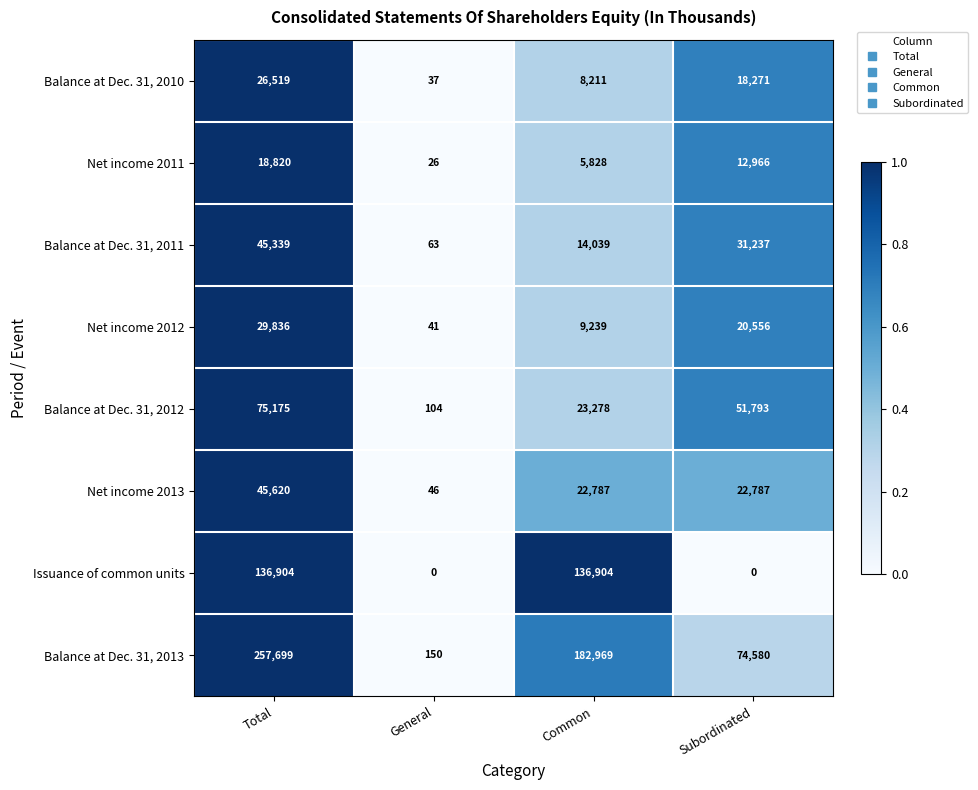

What is the difference between the maximum and minimum values in the Balance at Dec. 31, 2010 series?

26482